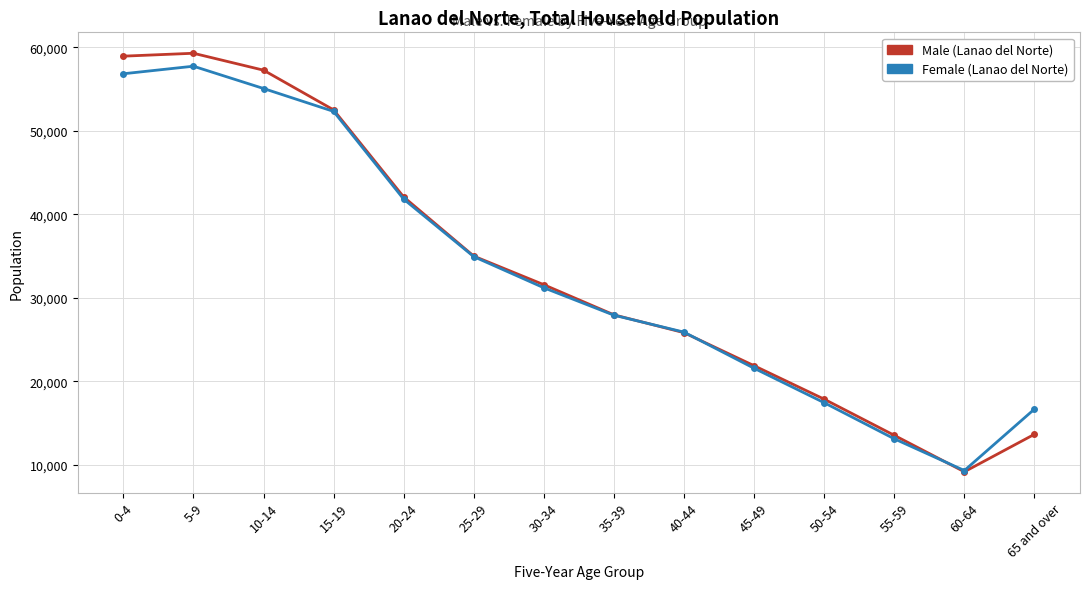

What is the minimum value shown in the chart?

9143